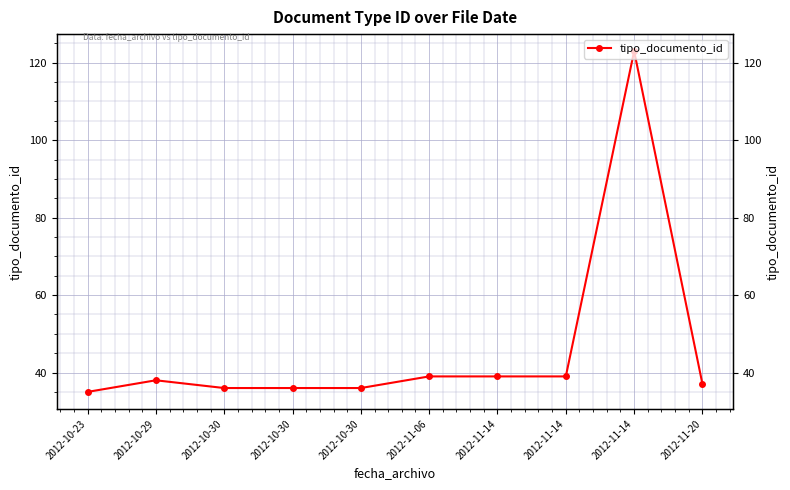

What is the label of the 3rd point from the right?

2012-11-14